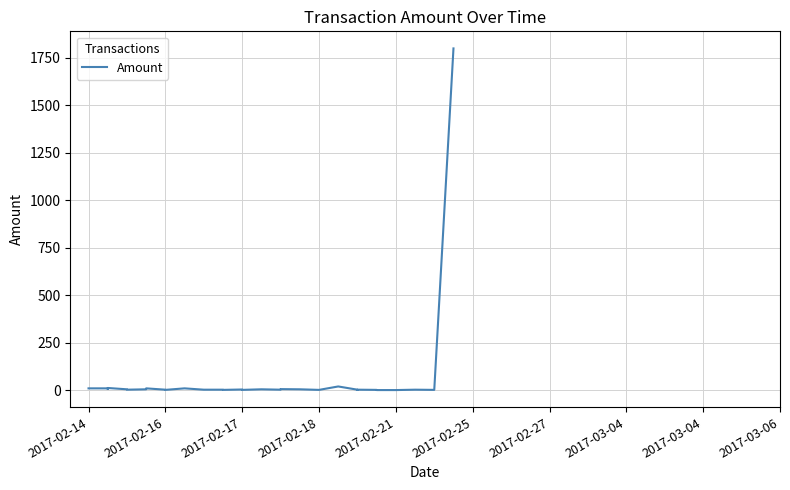

True or false: the data shows 1 at 2017-02-16.

False